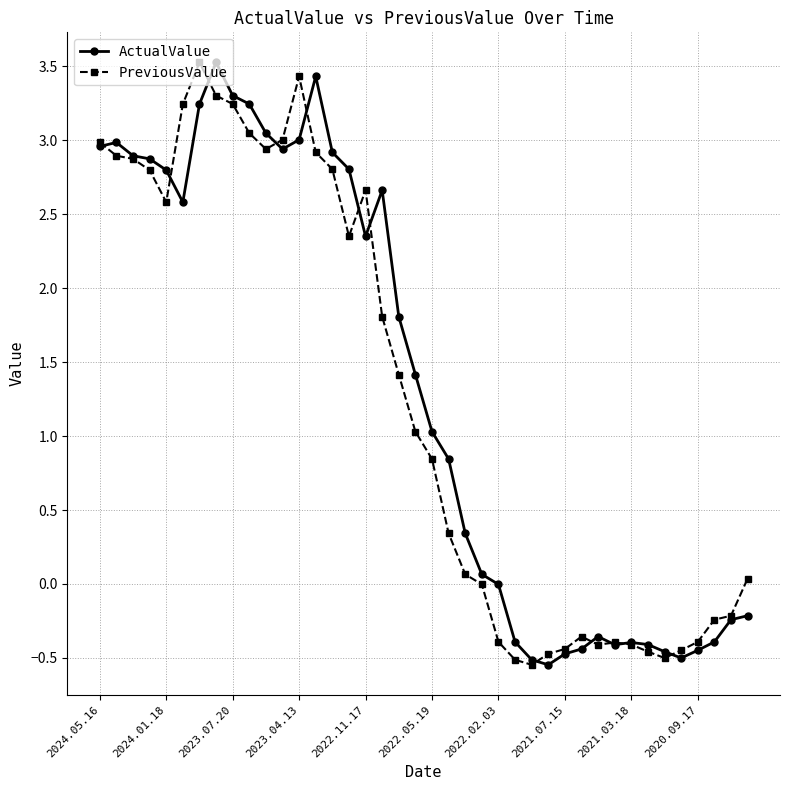

What is the maximum value shown in the chart?

3.5